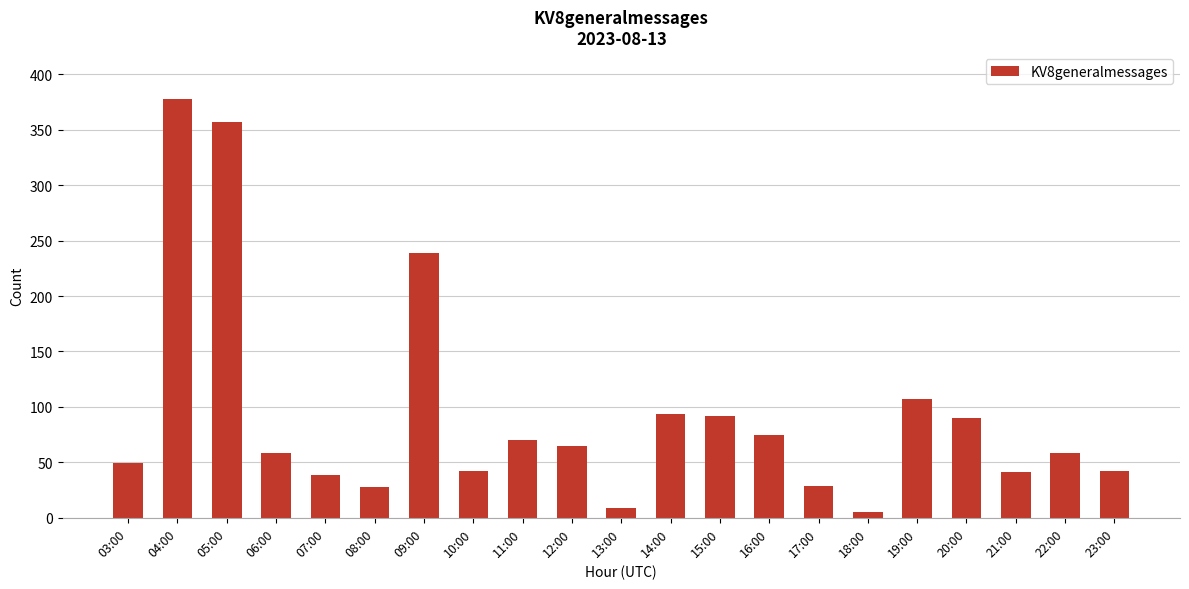

What is the difference between the maximum and minimum values?

373